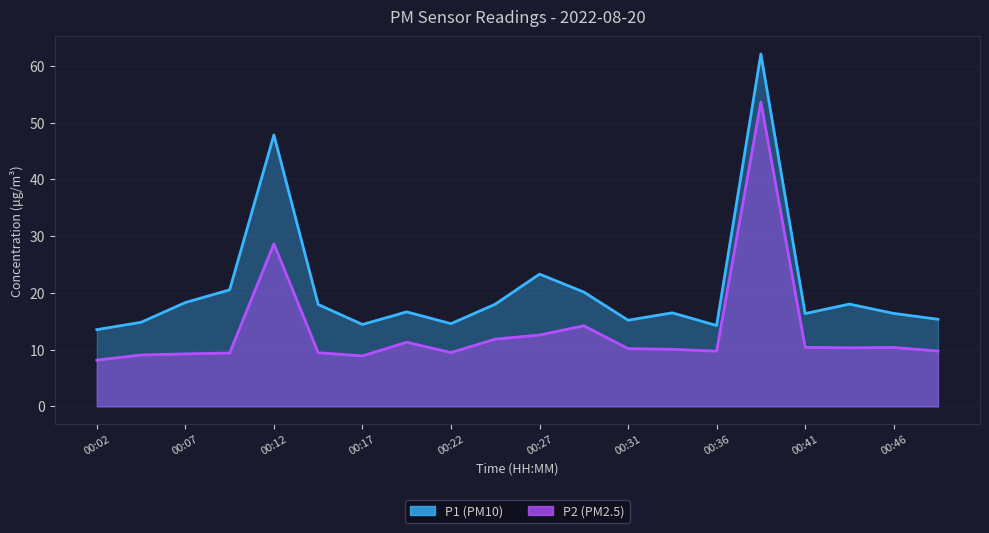

Rank the series by their average value, from lowest to highest.

P2, P1